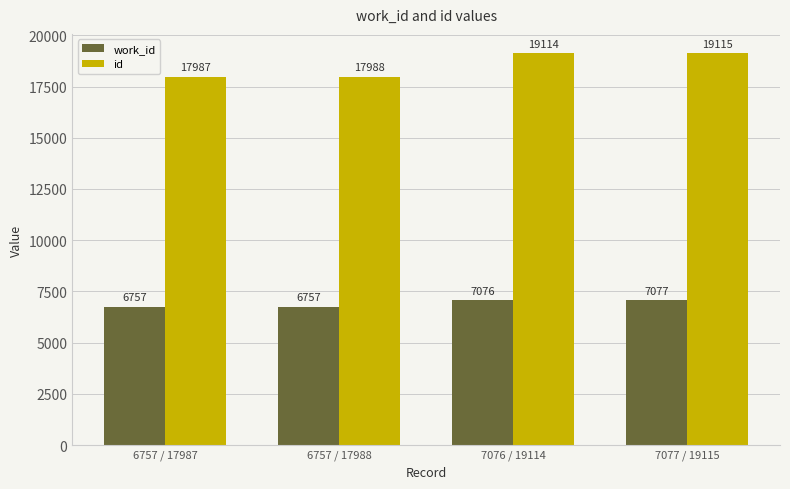

Which label corresponds to the largest value in the chart?

7077 / 19115